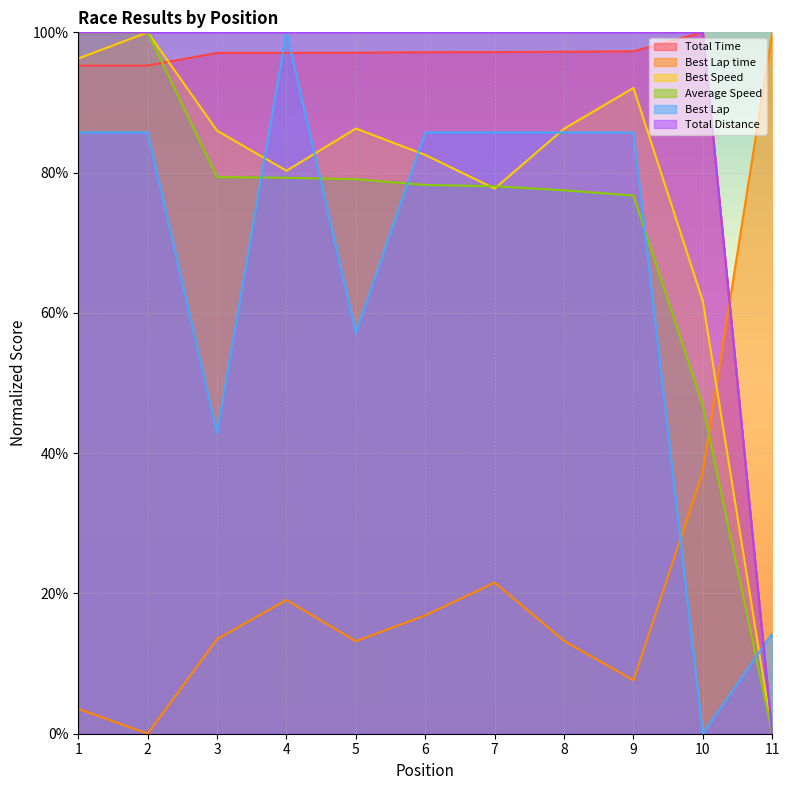

At which category does Best Speed reach its first local valley?

4